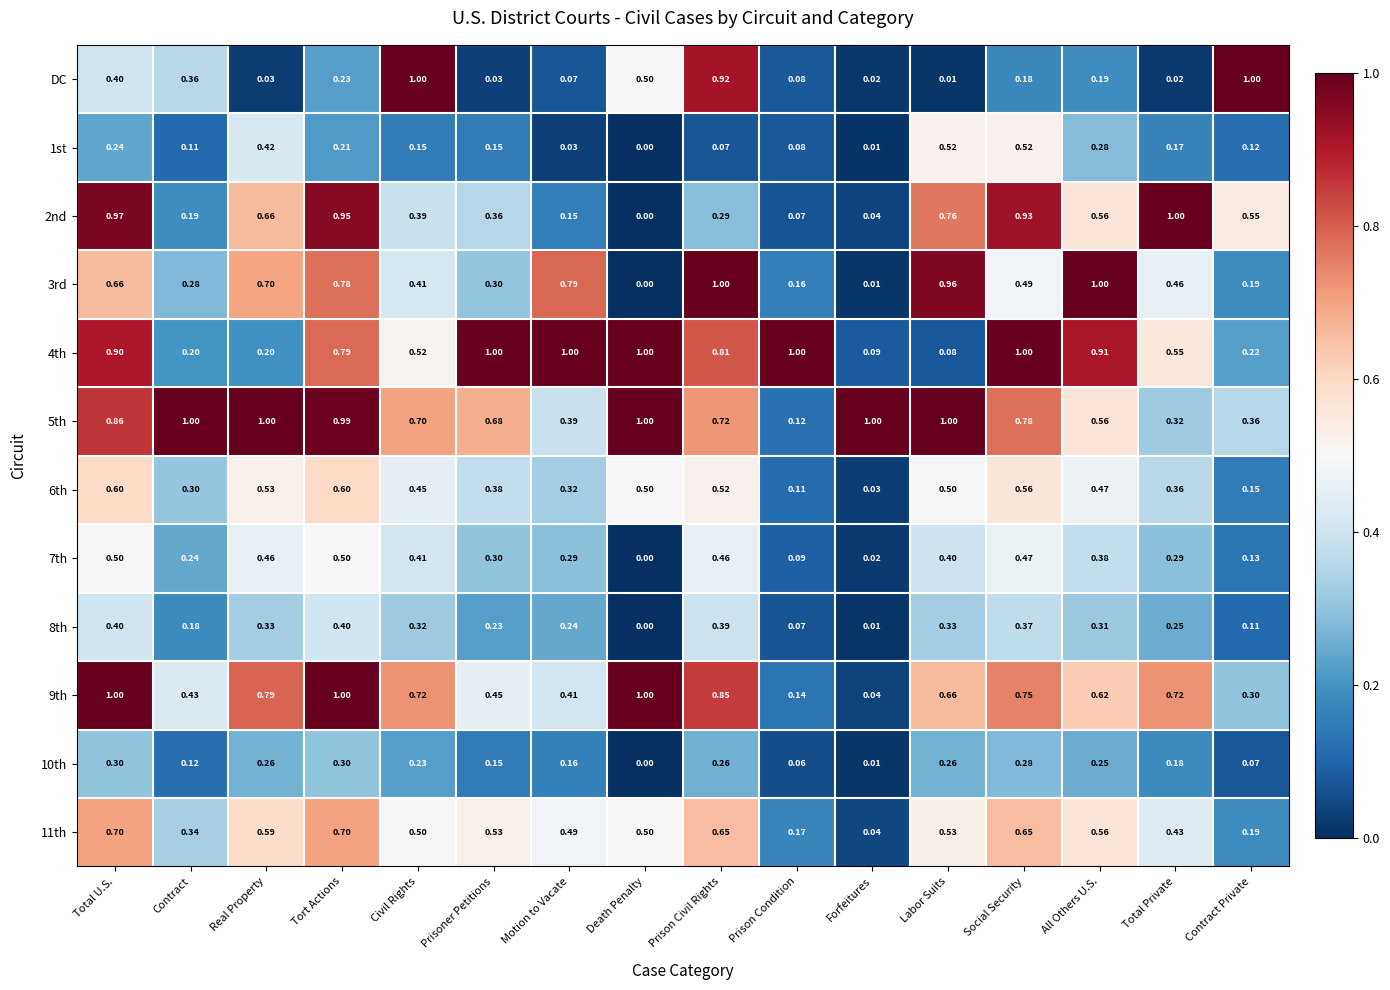

Between Motion to Vacate and Contract Private, which series saw the biggest shift?

DC